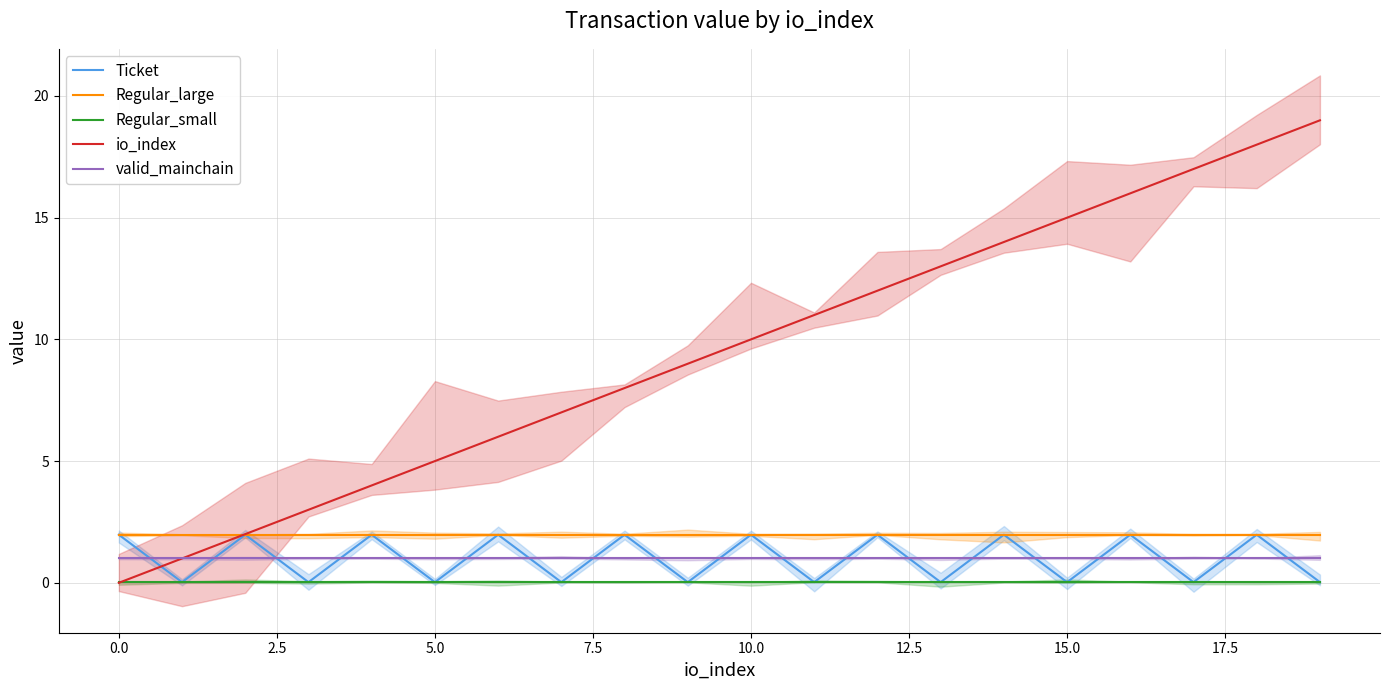

The value of valid_mainchain at 16 is 0.3. True or false?

False